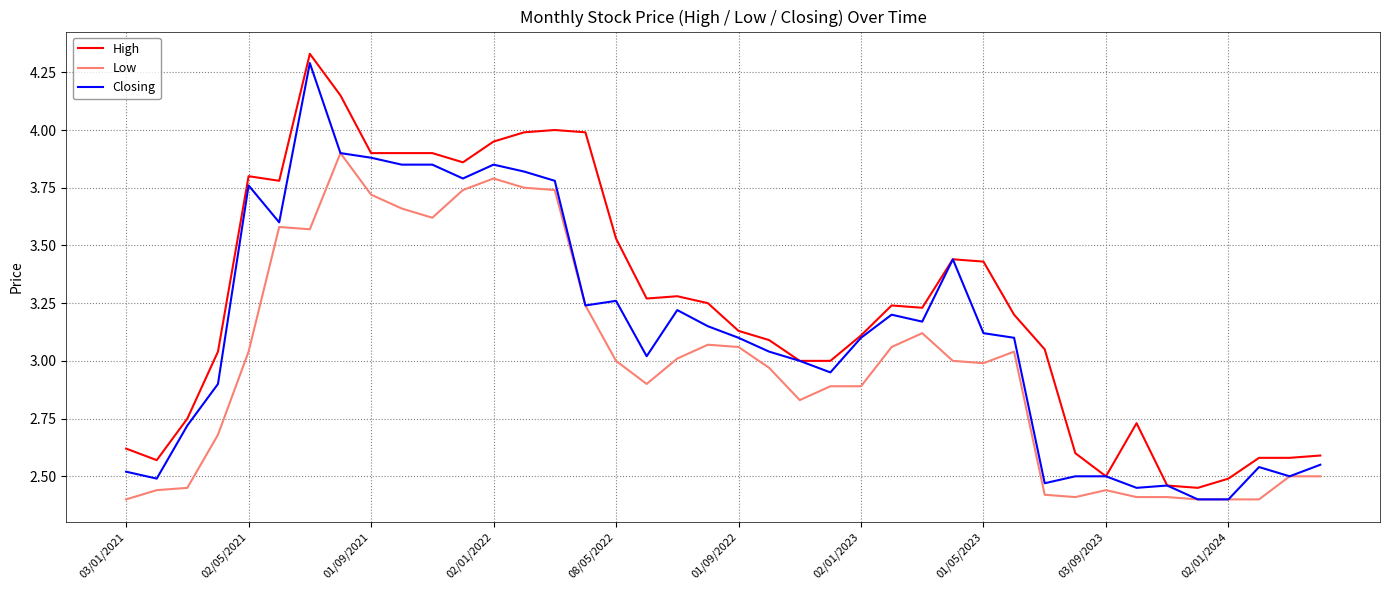

Which series has the largest total across all categories?

High